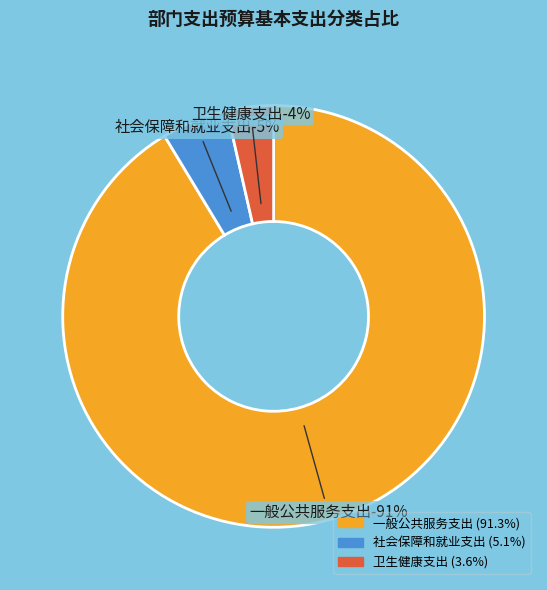

The 卫生健康支出 slice represents 4% of the pie. True or false?

True